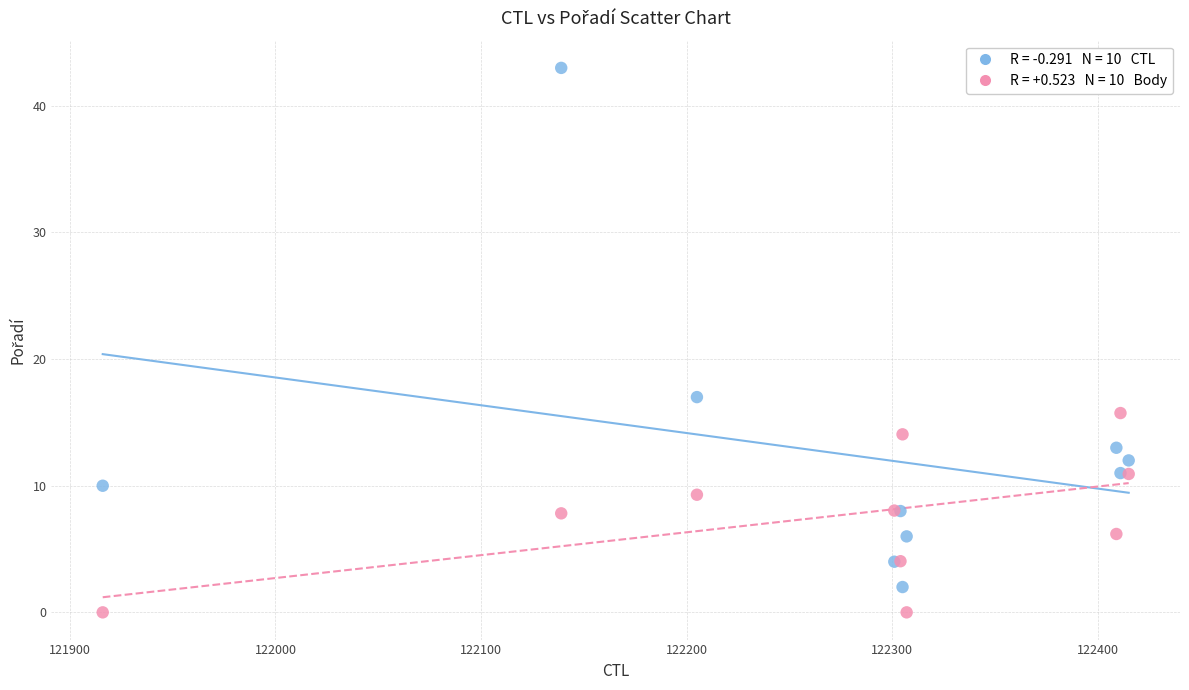

Across all series, what Y value is closest to 21?

17.0